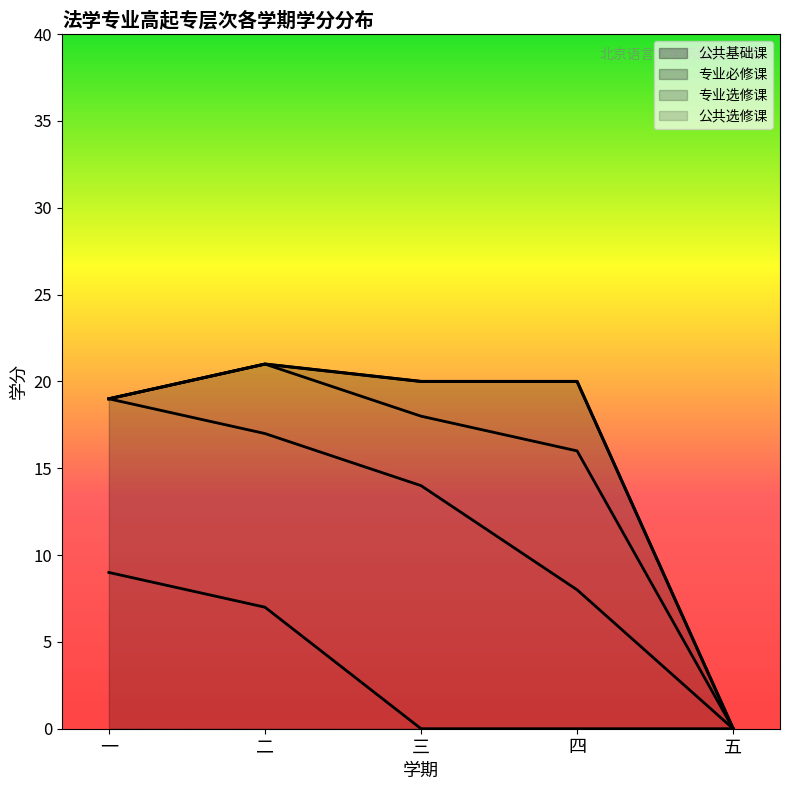

True or false: 公共基础课 has more than 2 interior local peaks.

False